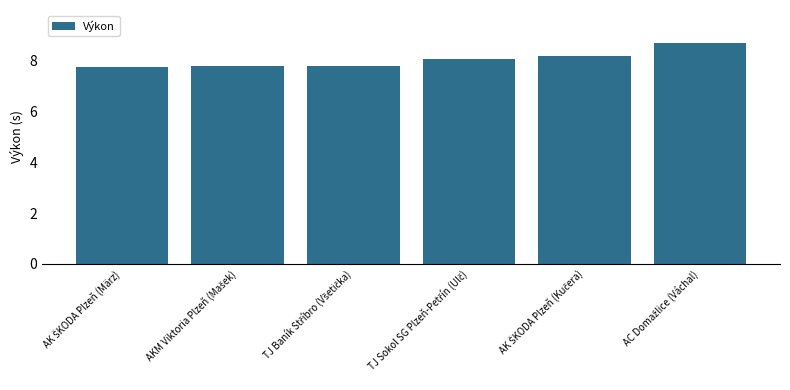

What is the value of the 5th bar from the left?

8.2